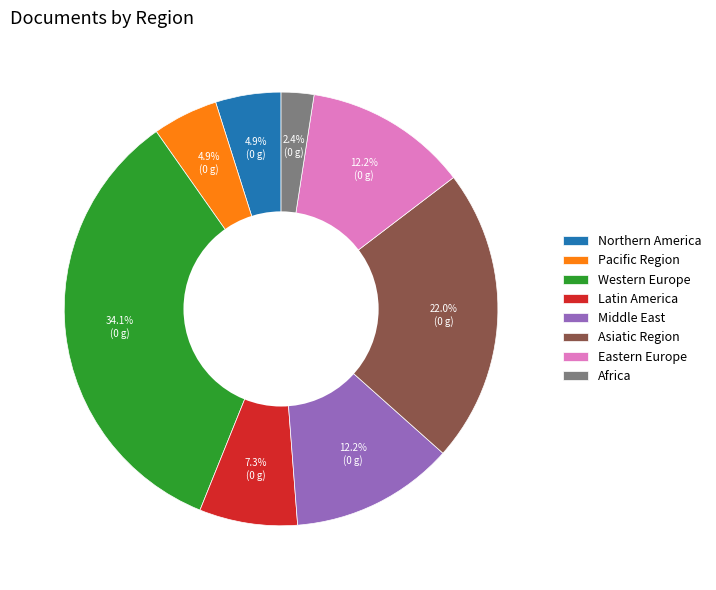

How many segments does this pie chart have?

8